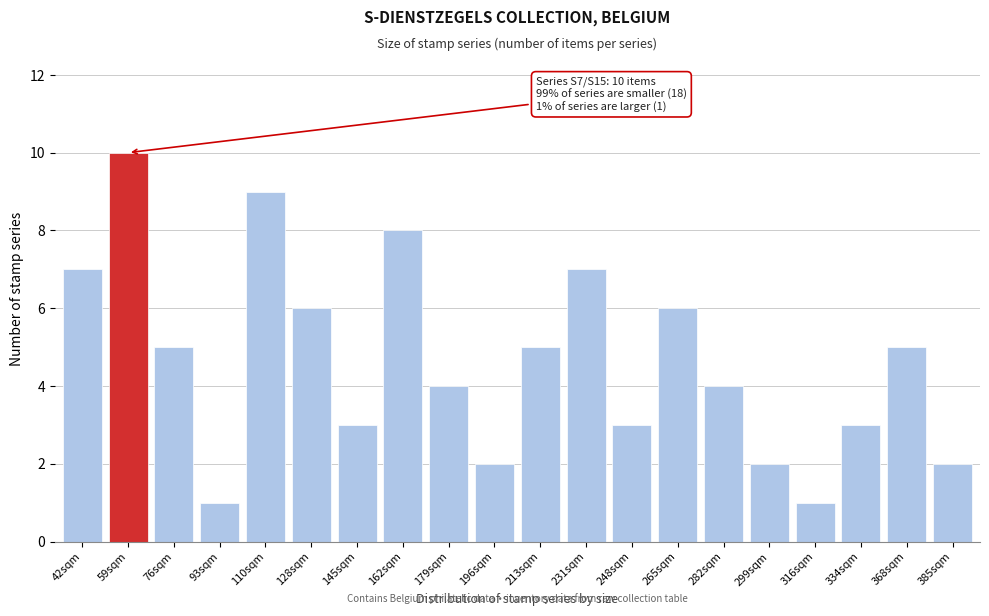

Reading left to right, extract all data points from this chart.

42sqm=7	59sqm=10	76sqm=5	93sqm=1	110sqm=9	128sqm=6	145sqm=3	162sqm=8	179sqm=4	196sqm=2	213sqm=5	231sqm=7	248sqm=3	265sqm=6	282sqm=4	299sqm=2	316sqm=1	334sqm=3	368sqm=5	385sqm=2